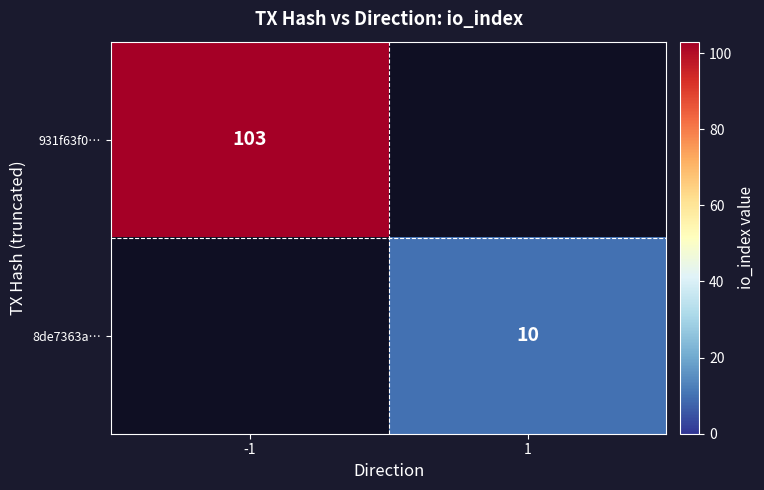

The 8de7363a… series shows 10 at 1. True or false?

True